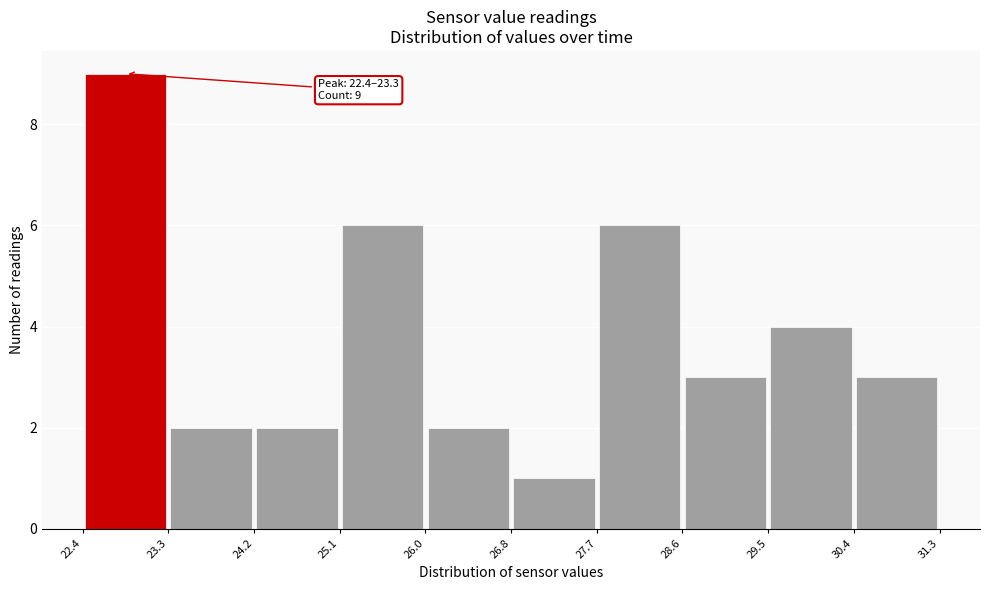

Which range on the x-axis has the tallest bar?

22.4 to 23.3